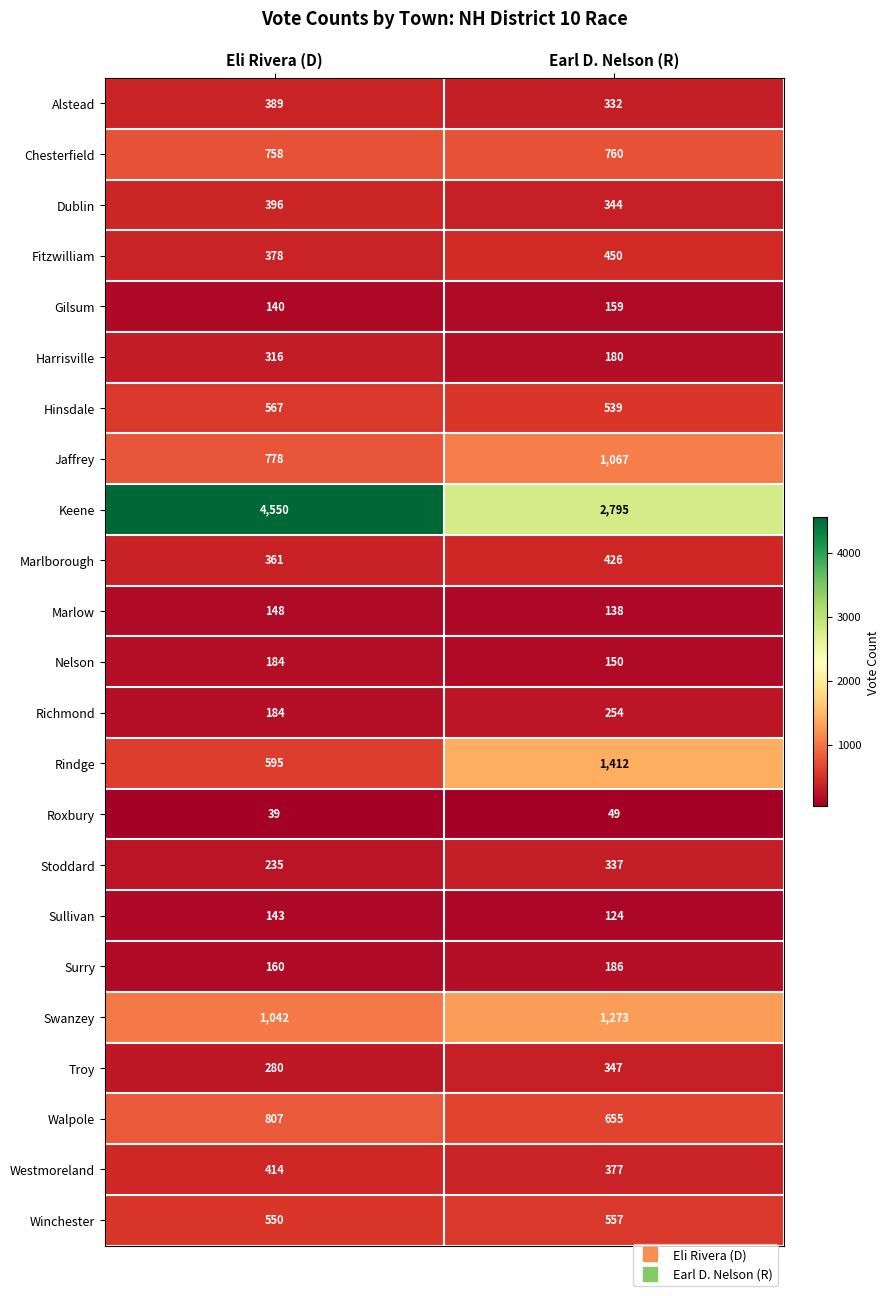

What is the total value across all series at Earl D. Nelson (R)?

12911